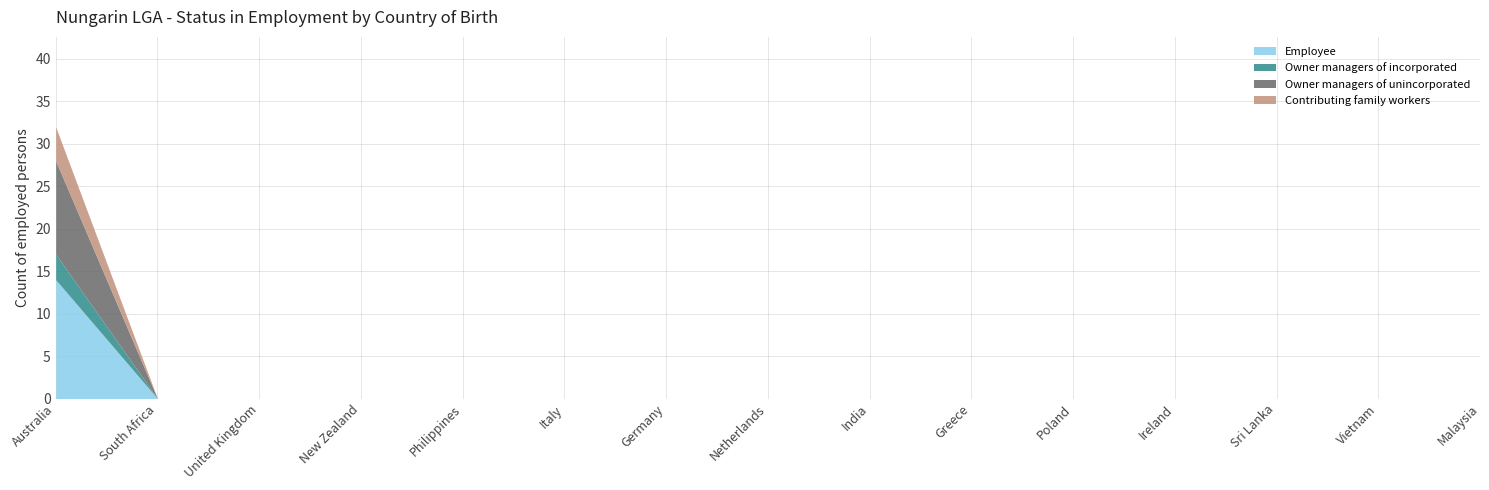

At India, list the series in order from largest to smallest.

Employee, Owner managers of incorporated, Owner managers of unincorporated, Contributing family workers